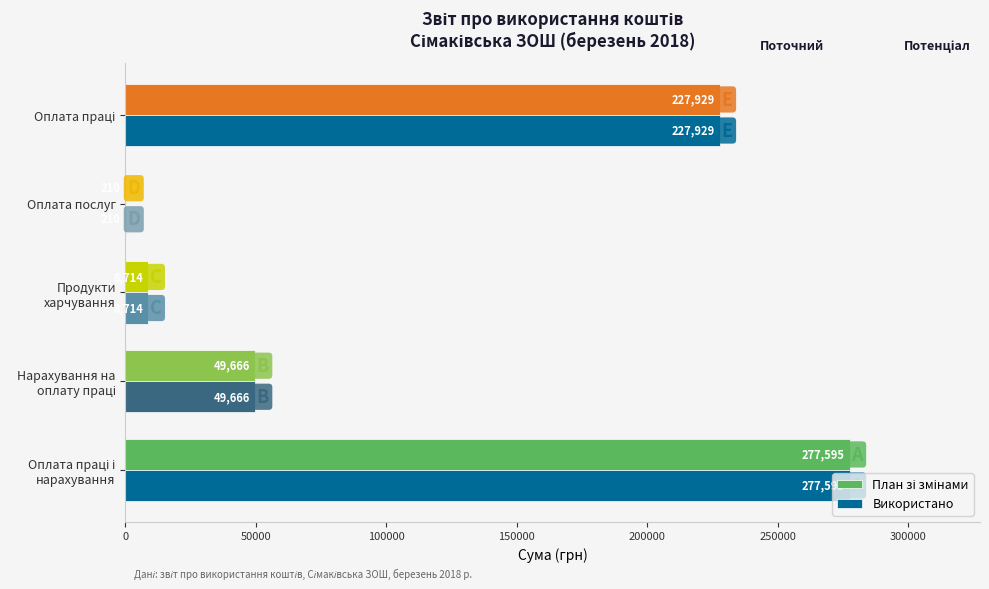

What is the total value across all series at Оплата послуг?

420